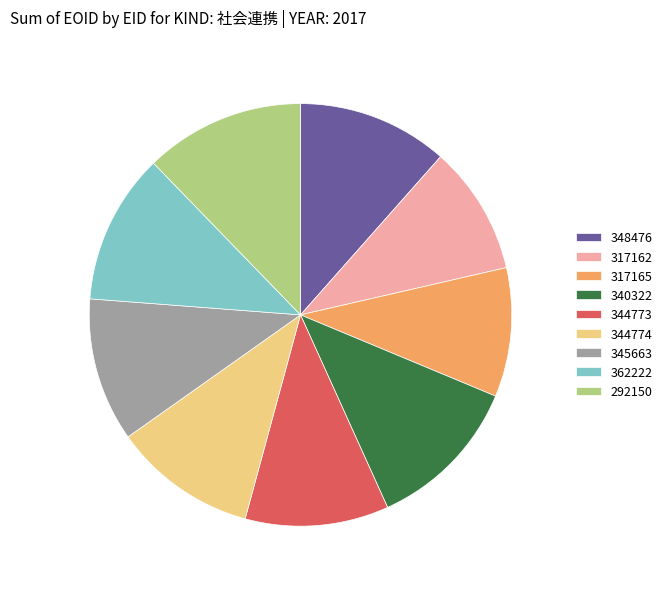

Count the number of slices in the pie.

9